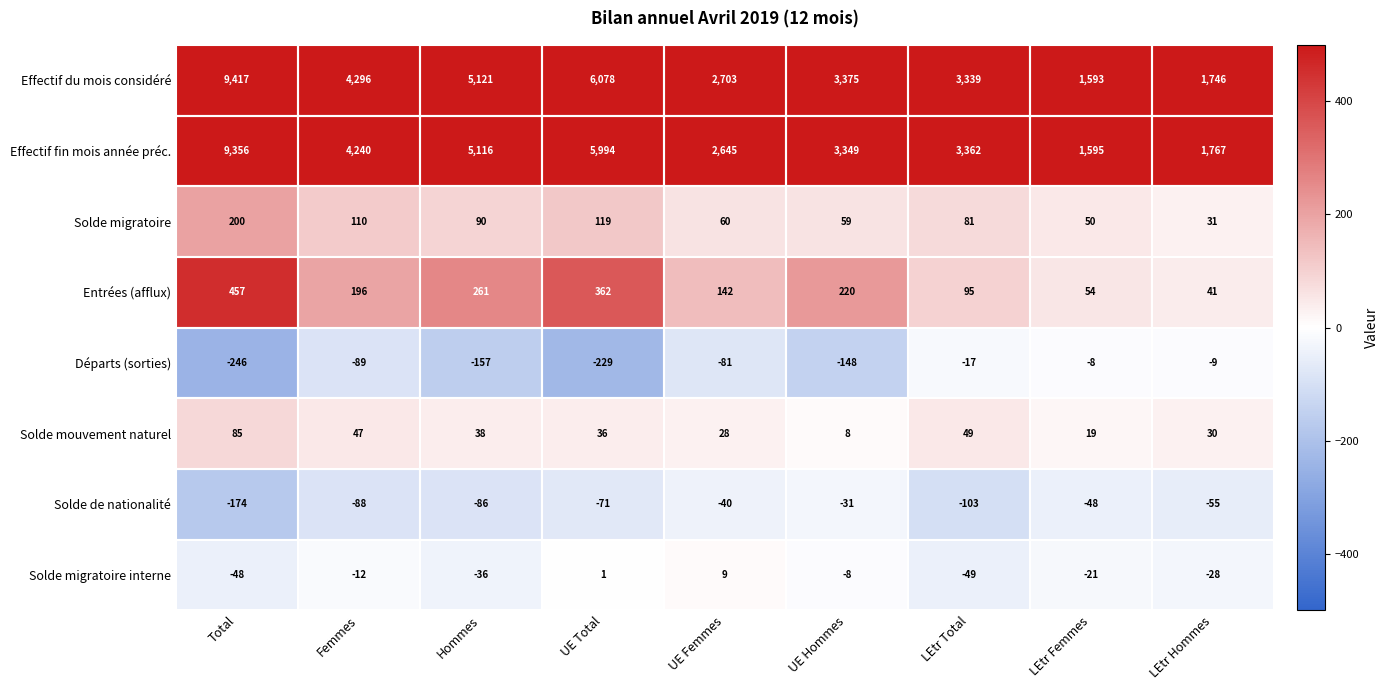

What is the difference between the second highest and second lowest values in the Solde migratoire interne series?

49